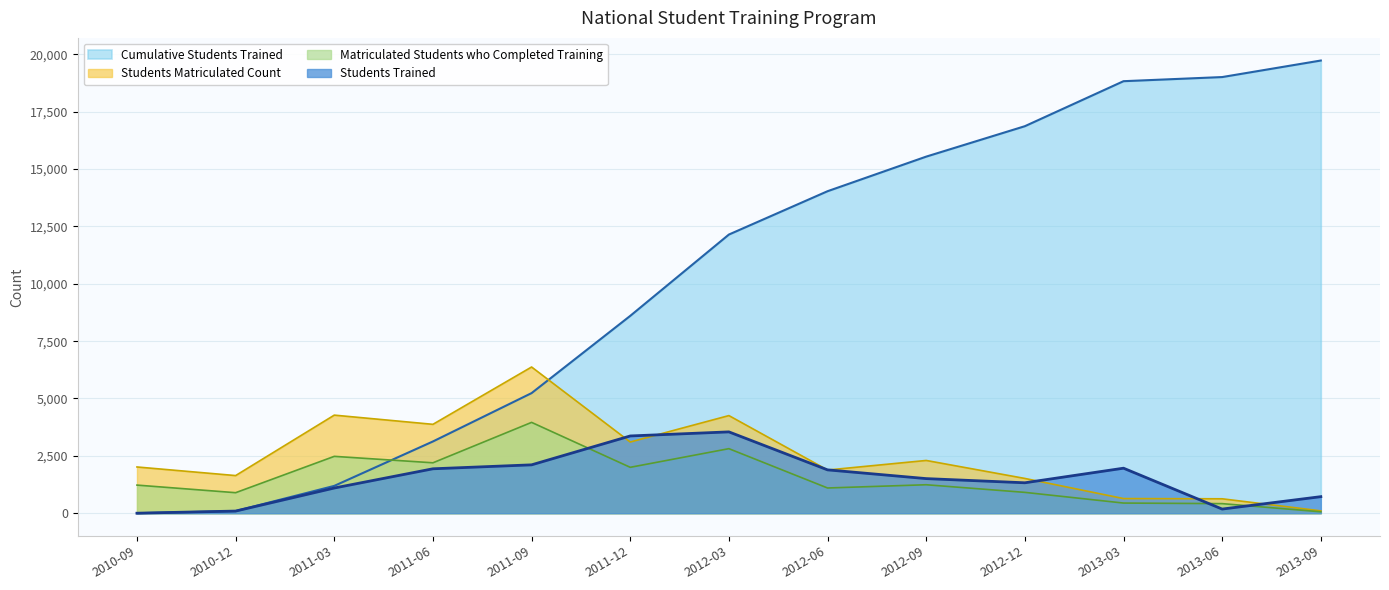

Rank the series at 2012-09 from highest to lowest value.

Cumulative Students Trained, Students Matriculated Count, Students Trained, Matriculated Students who Completed Training